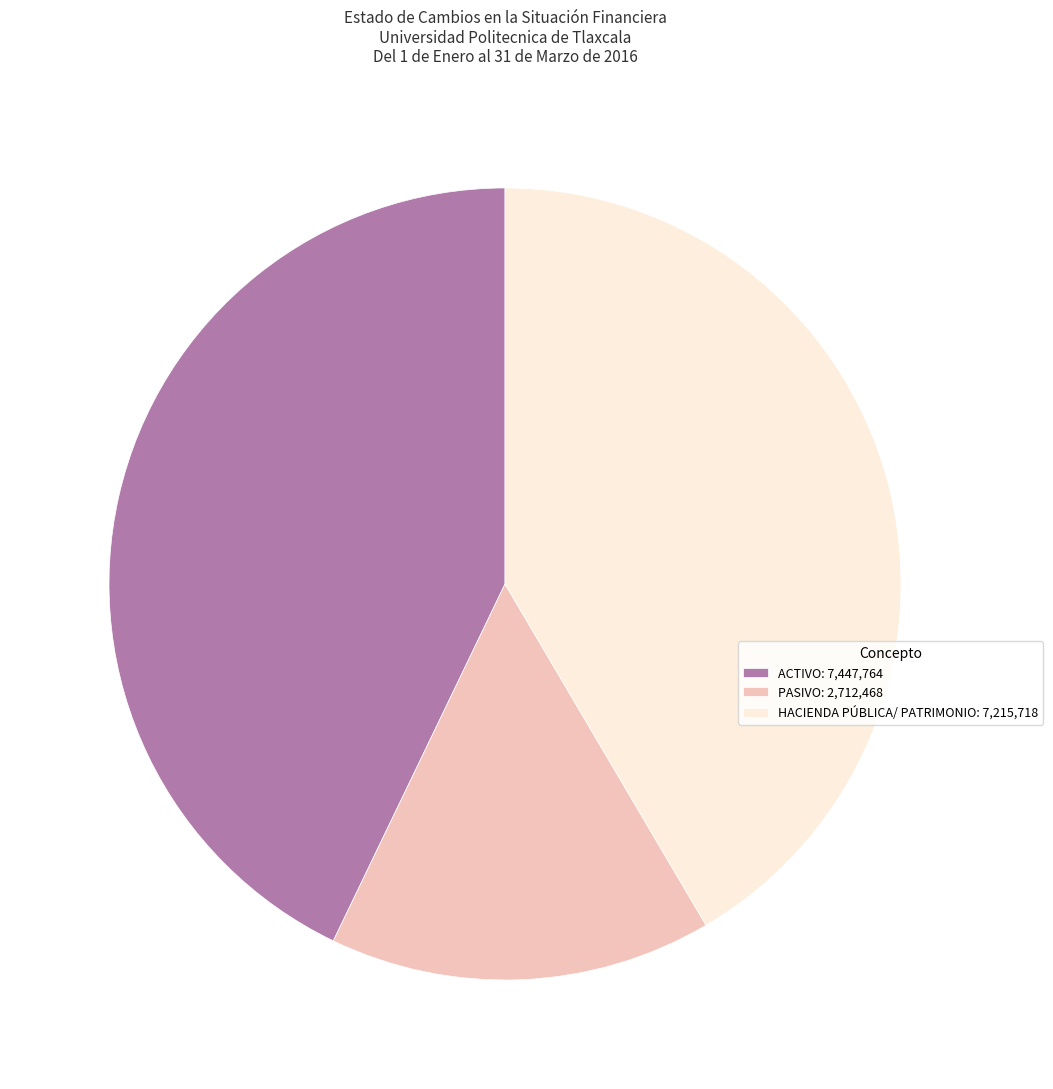

What is the largest slice in the pie chart?

ACTIVO